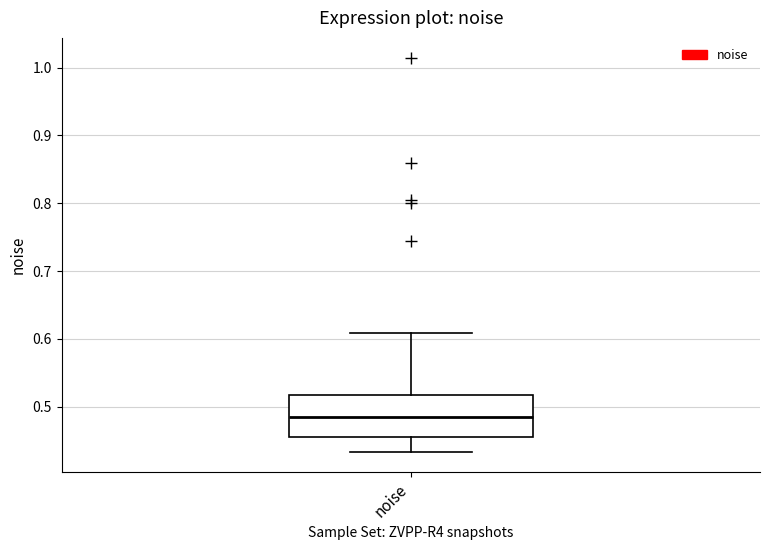

Transcribe this box plot: give where the median line is, the range the box spans, and where the two whiskers end, as read against the y-axis. The values are not printed on the chart, so give them approximately, as read against the axis.

median 0.49, box 0.45 to 0.52, whiskers 0.43 to 0.61